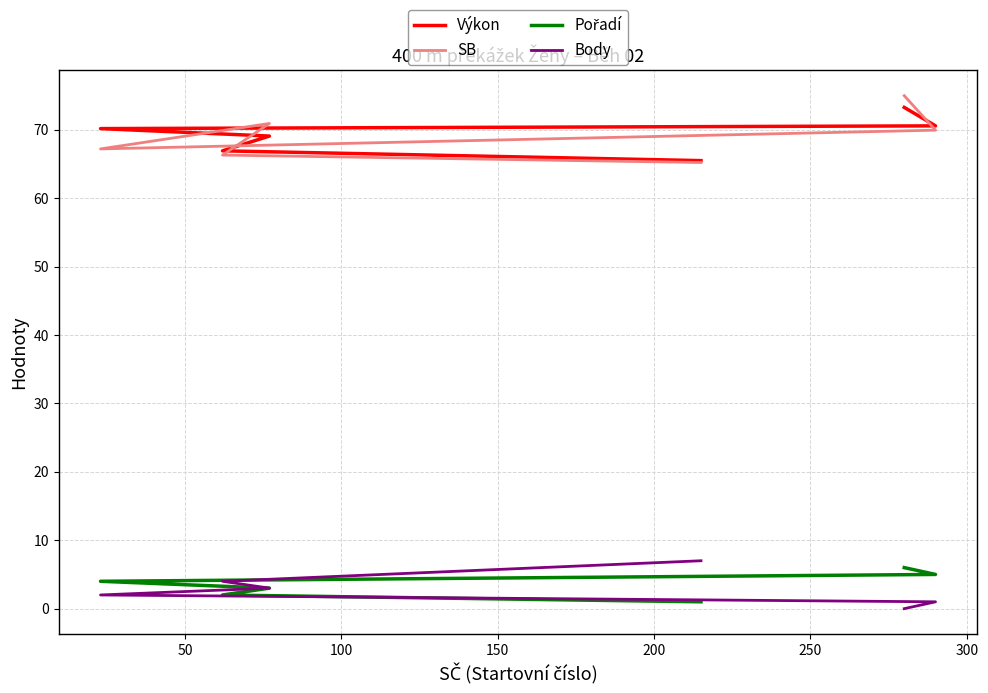

What is the difference between the Body values at 50 and 200?

3.0